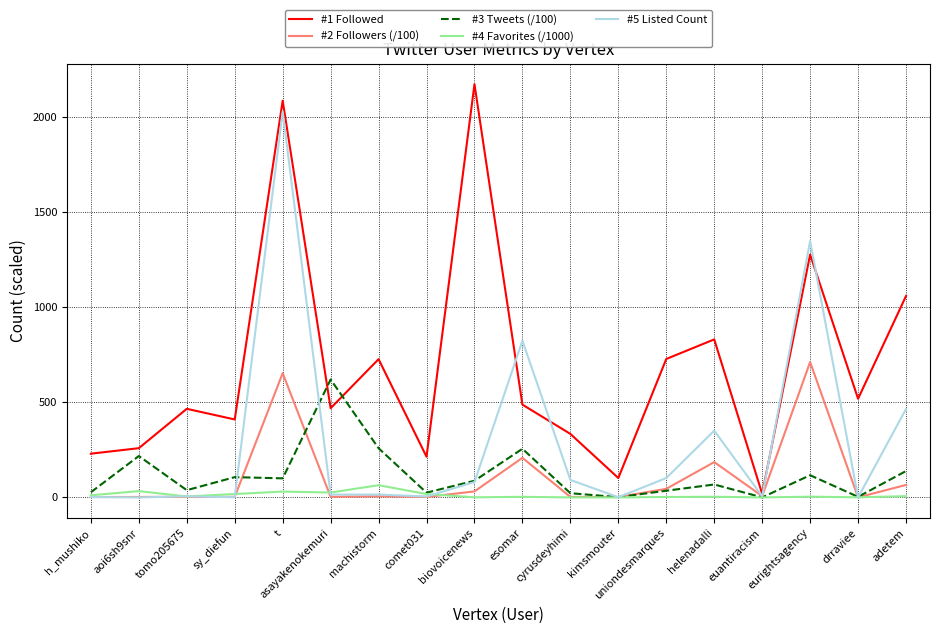

At how many categories does at least one series exceed 1588?

2